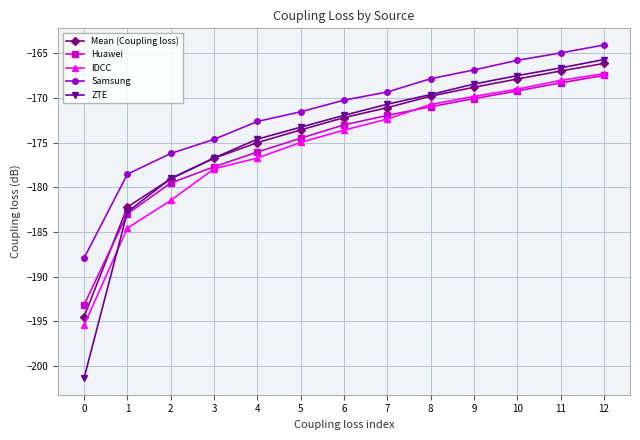

What is the difference between the second highest and minimum values in the Samsung series?

23.0